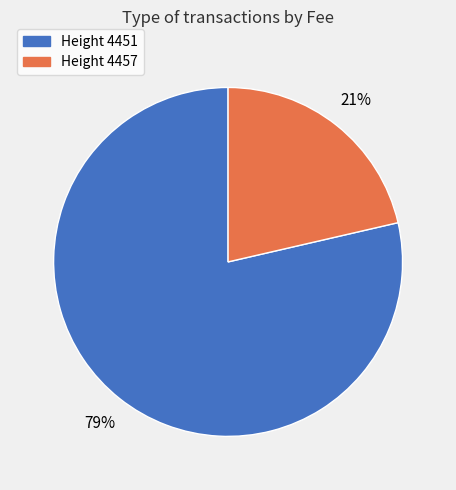

To the nearest percent, what is the average slice percentage?

50%